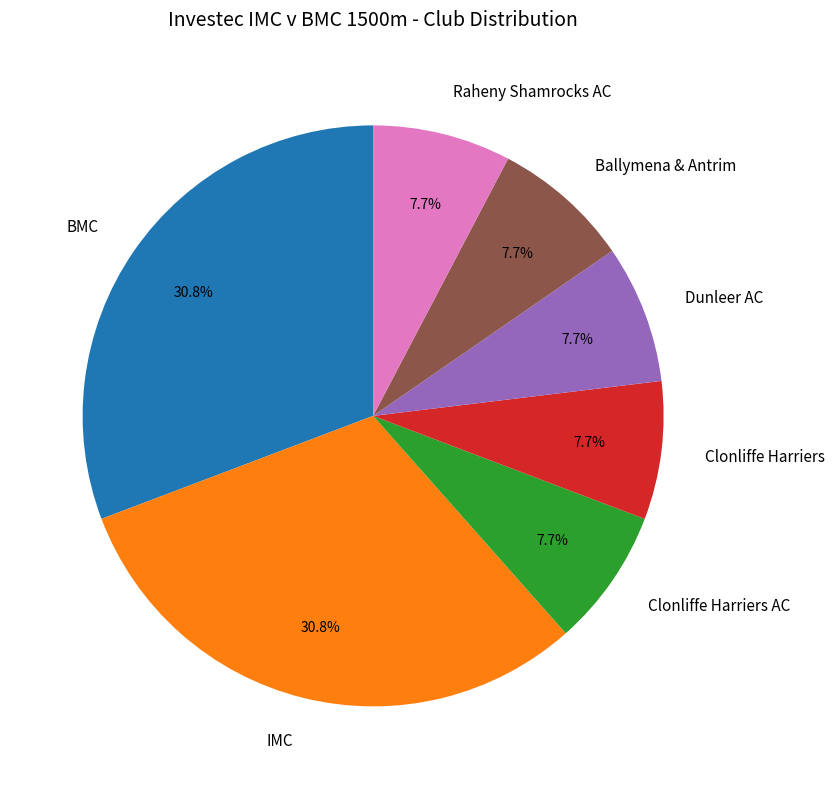

True or false: Raheny Shamrocks AC accounts for 8% of the total.

True